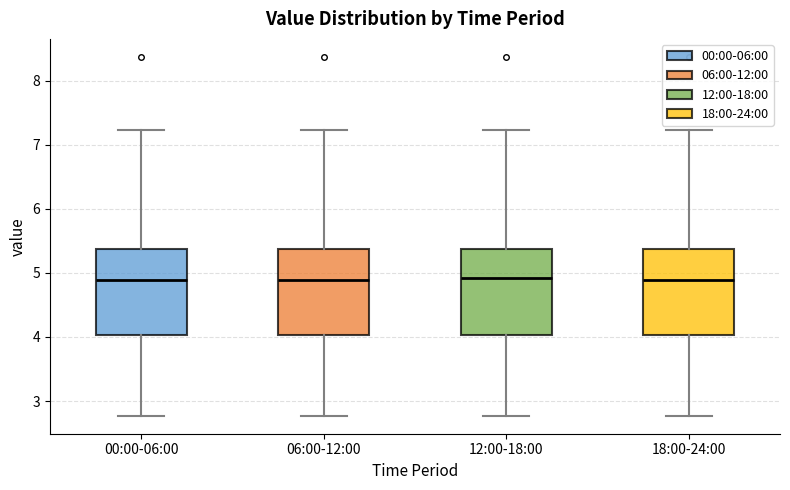

Reading left to right, transcribe this box plot: for each box, give where its median line is, the range the box spans, and where its two whiskers end, as read against the y-axis. The values are not printed on the chart, so give them approximately, as read against the axis.

00:00-06:00: median 4.9, box 4.0 to 5.4, whiskers 2.8 to 7.2
06:00-12:00: median 4.9, box 4.0 to 5.4, whiskers 2.8 to 7.2
12:00-18:00: median 4.9, box 4.0 to 5.4, whiskers 2.8 to 7.2
18:00-24:00: median 4.9, box 4.0 to 5.4, whiskers 2.8 to 7.2